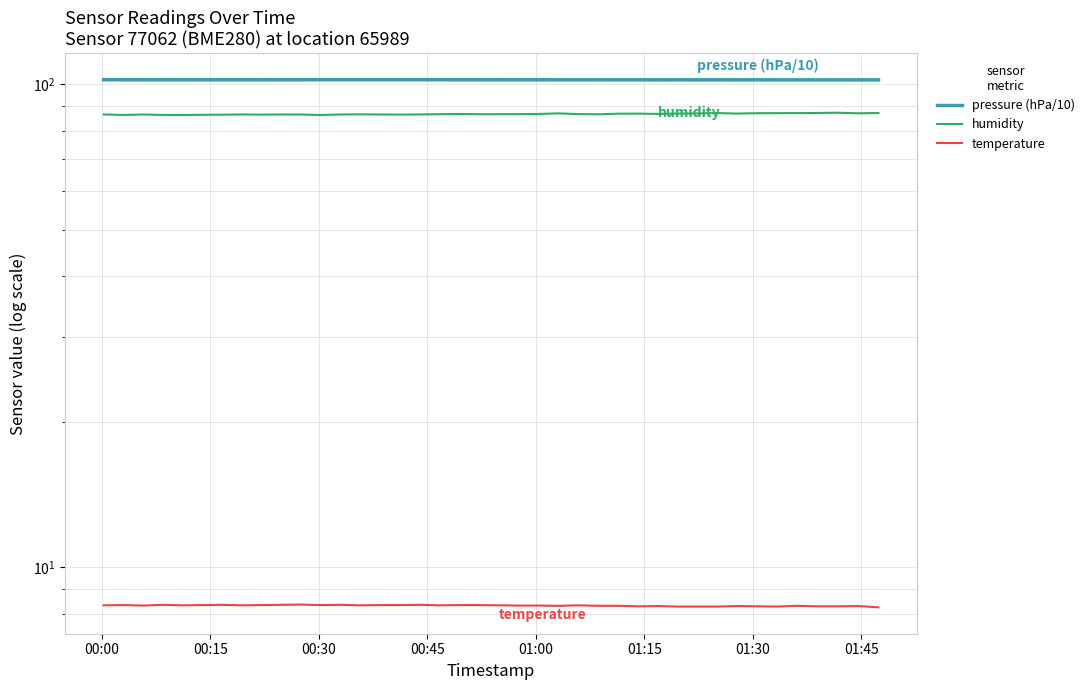

True or false: temperature has a value of 11.7 at 18.

False